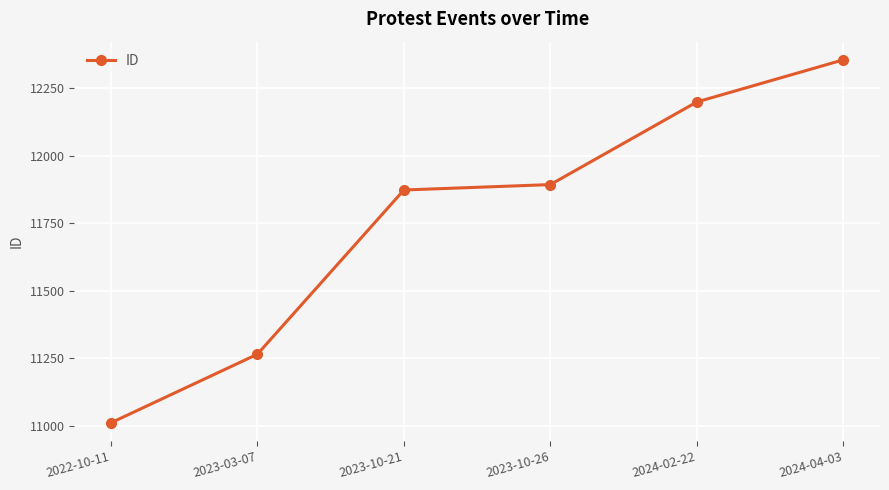

How many lines are shown in the chart?

1